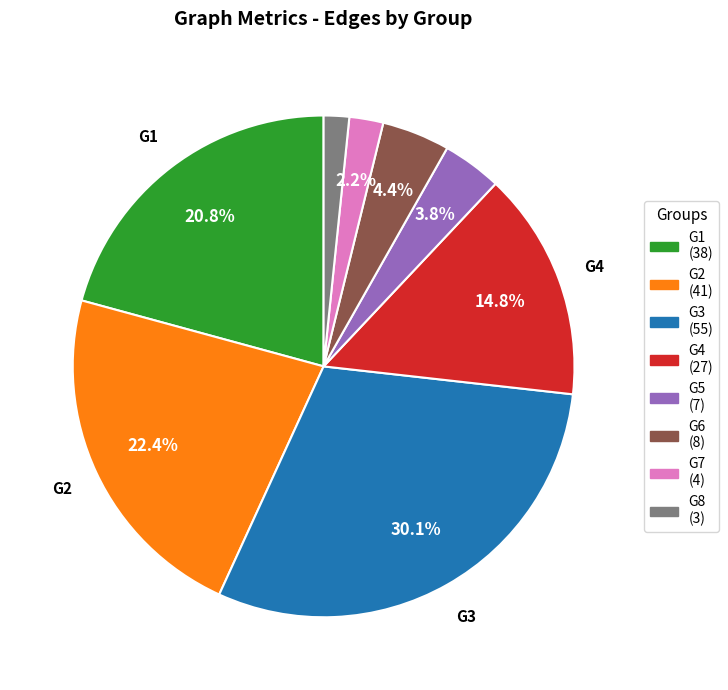

What is the ratio of the value at G8 to the value at G2?

0.1